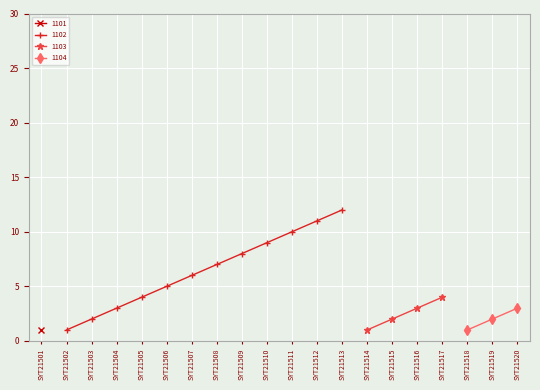

What is the average value of the 1103 series?

2